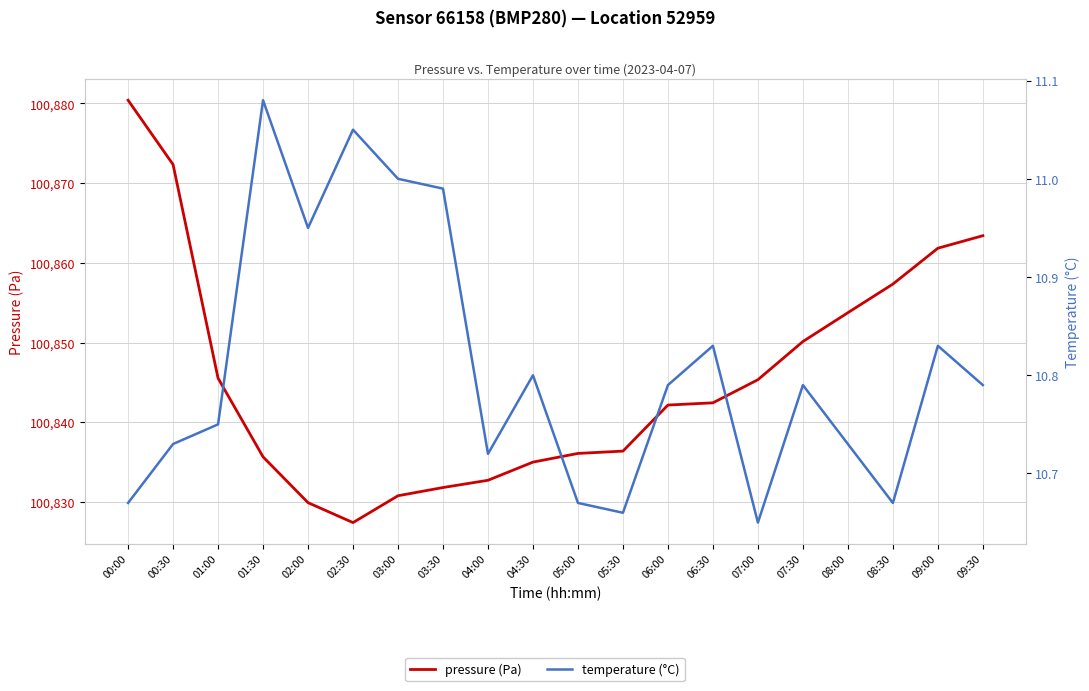

What position from the right is 04:30?

11